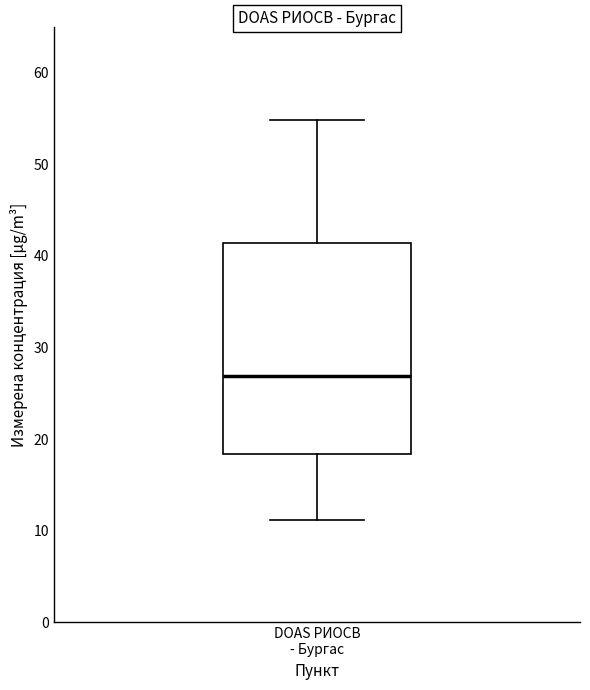

Read this box plot against the y-axis: the position of the median line, the range covered by the box, and the ends of both whiskers. The values are not printed on the chart, so give them approximately, as read against the axis.

median 27, box 18 to 41, whiskers 11 to 55